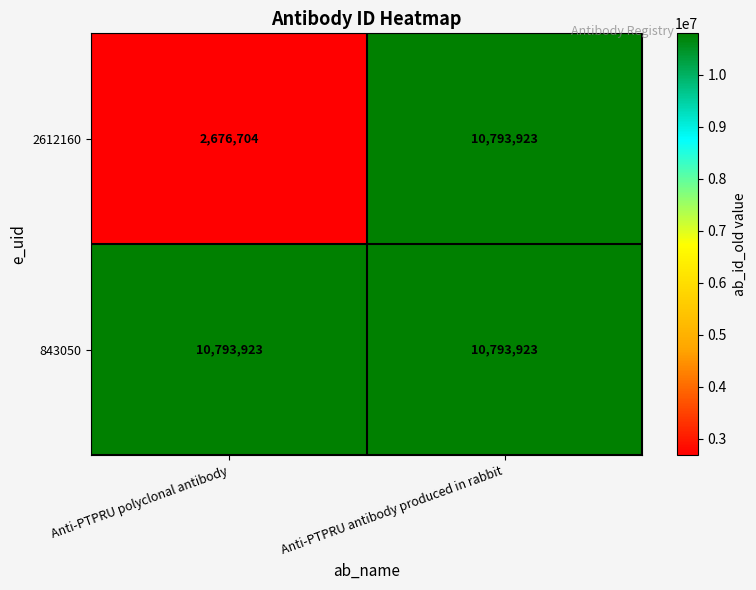

Which series changed the most between Anti-PTPRU polyclonal antibody and Anti-PTPRU antibody produced in rabbit?

2612160